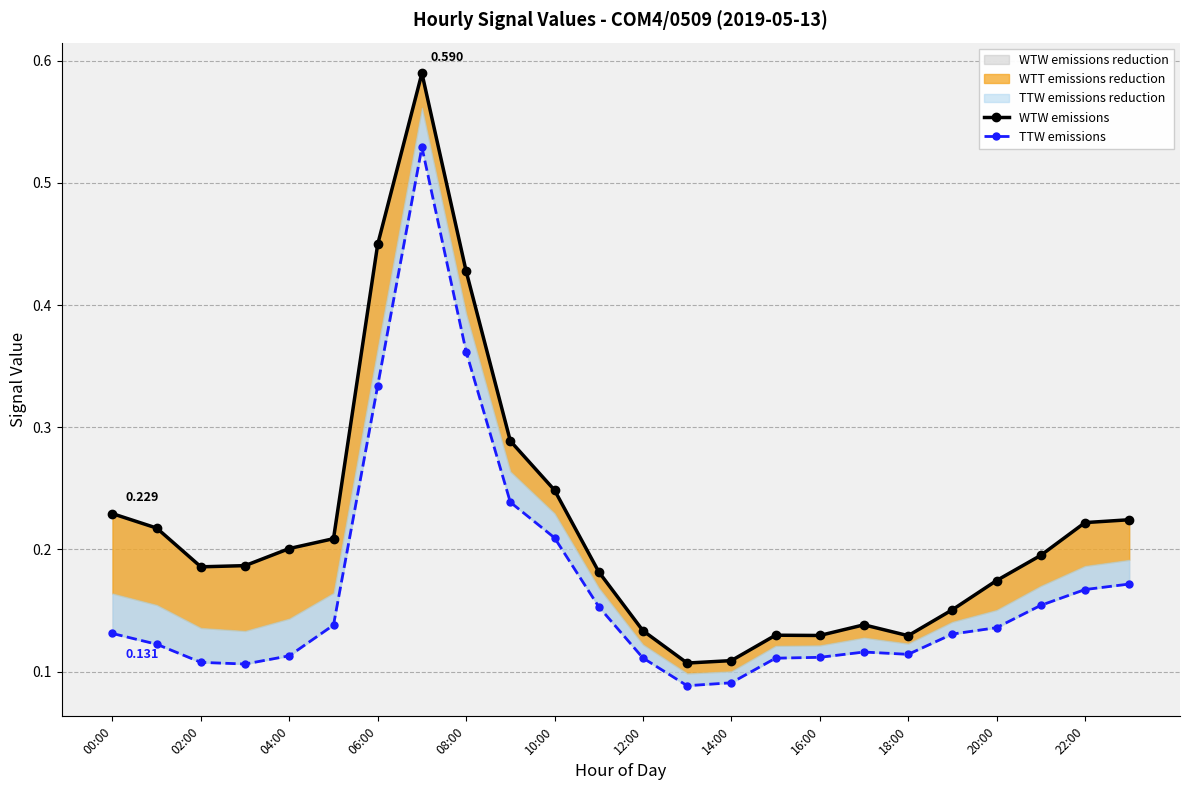

True or false: TTW emissions has a value of 0.1 at 12:00.

True